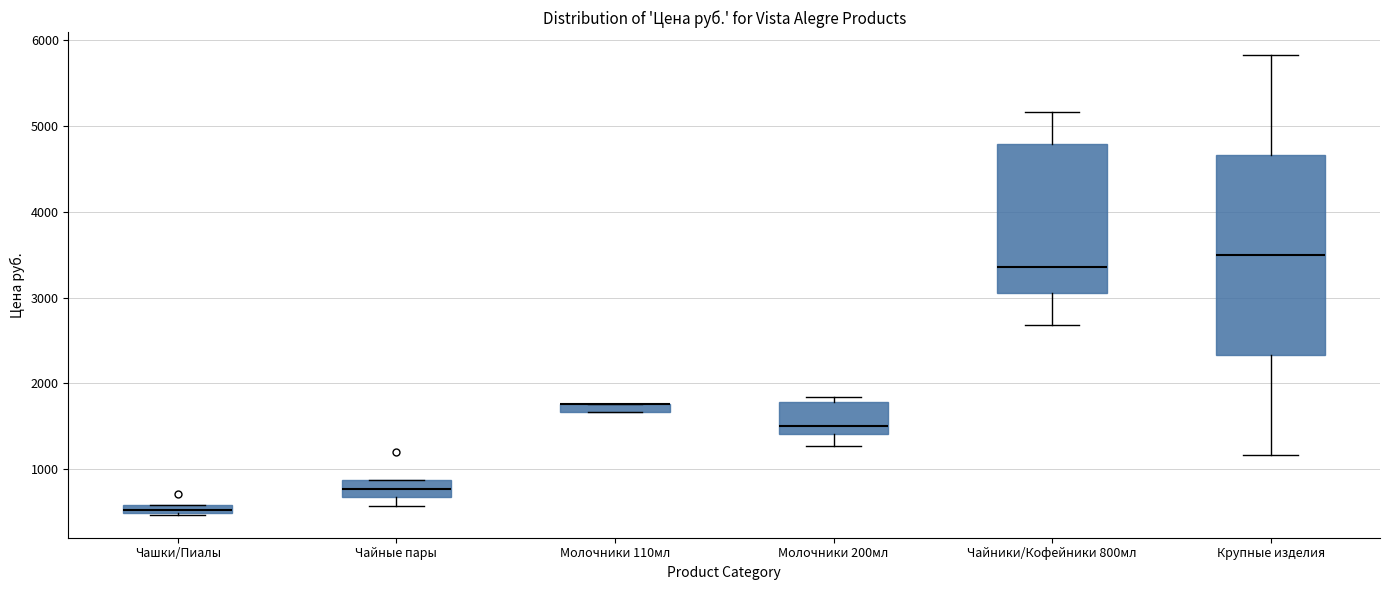

Comparing the boxes themselves (not the whiskers), which one is the tallest?

Крупные изделия